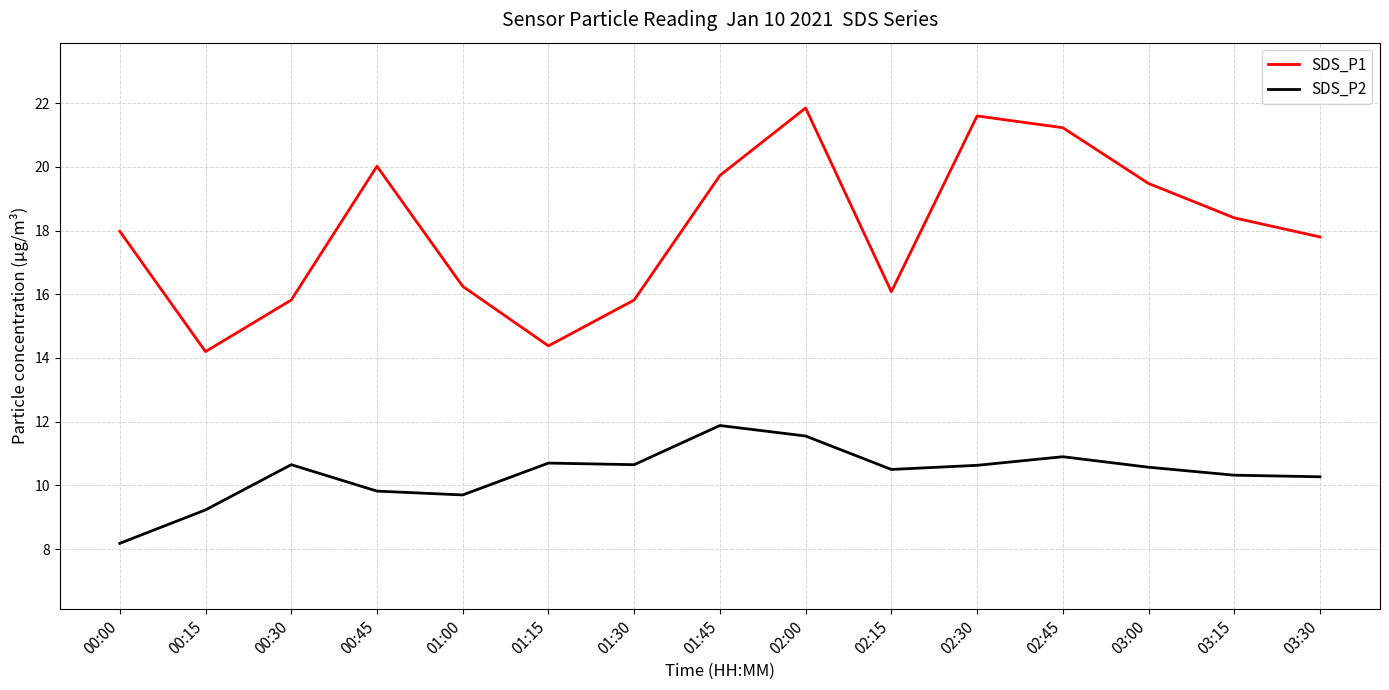

At which category is the sum across all series the highest?

02:00